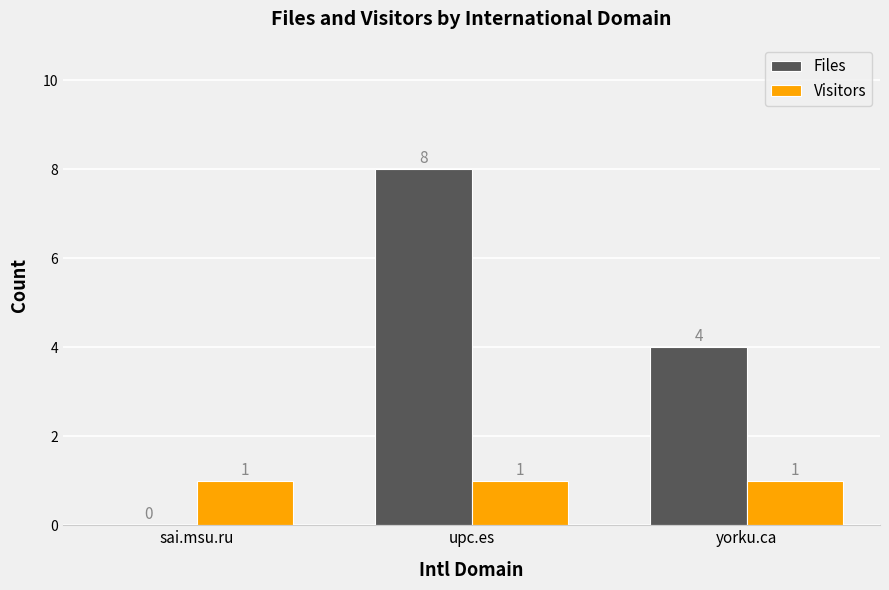

What are all the series names shown in the legend?

Files, Visitors